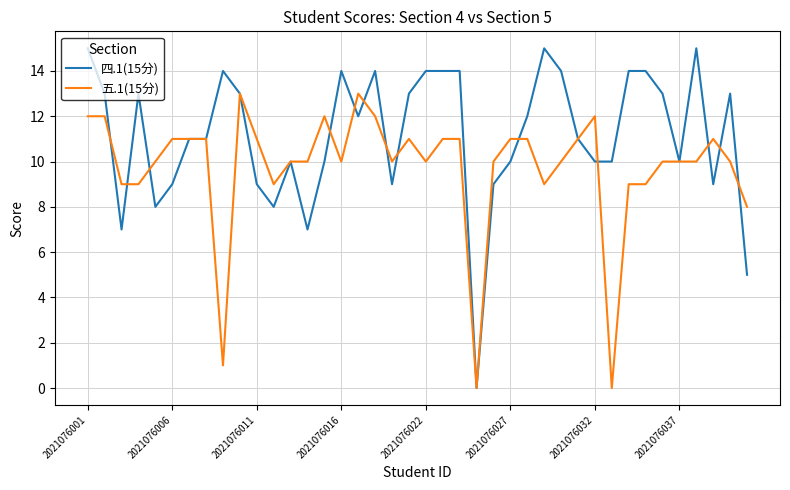

Which series has the largest total across all categories?

四.1(15分)